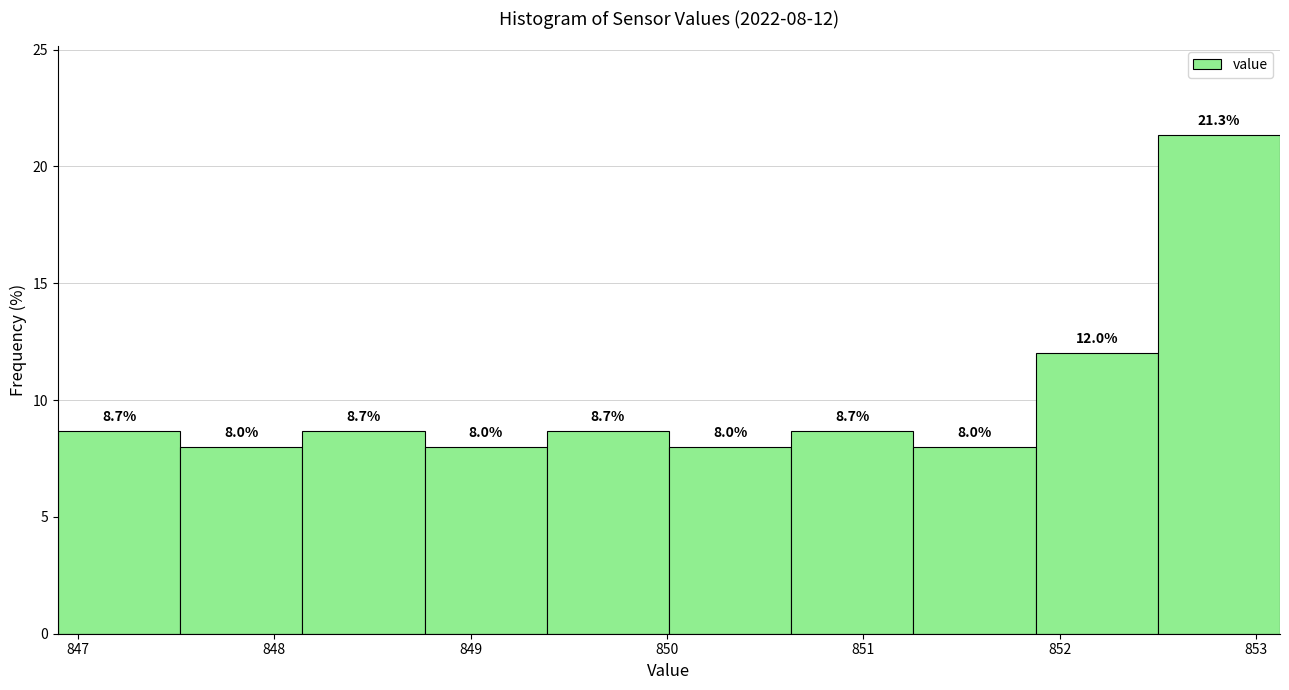

Over which range of the x-axis is the bar tallest?

852.5 to 853.1